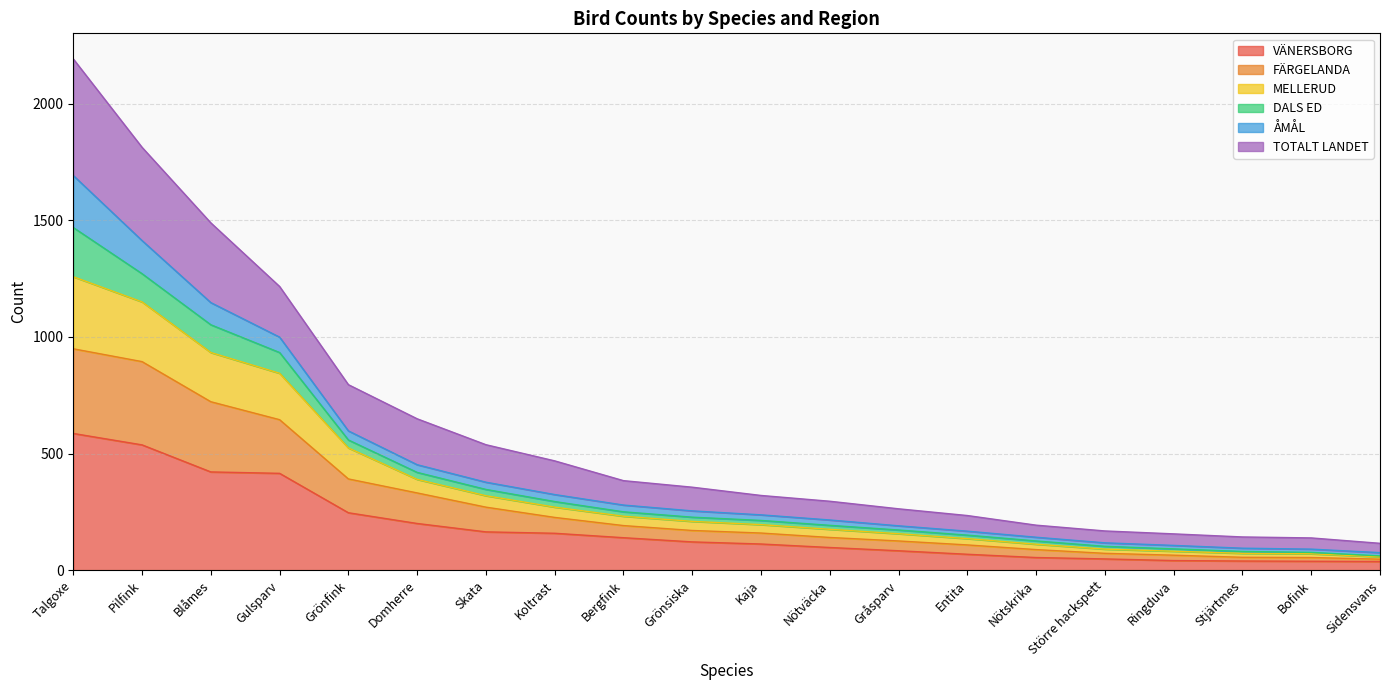

True or false: FÄRGELANDA and TOTALT LANDET intersect in this chart.

False